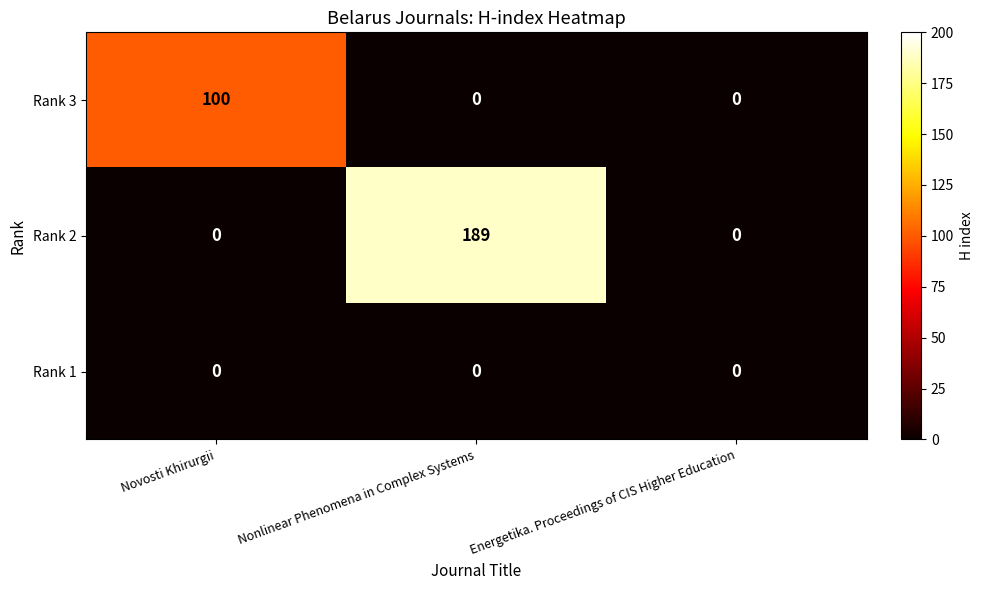

Rank the series by their average value, from highest to lowest.

Rank 2, Rank 3, Rank 1